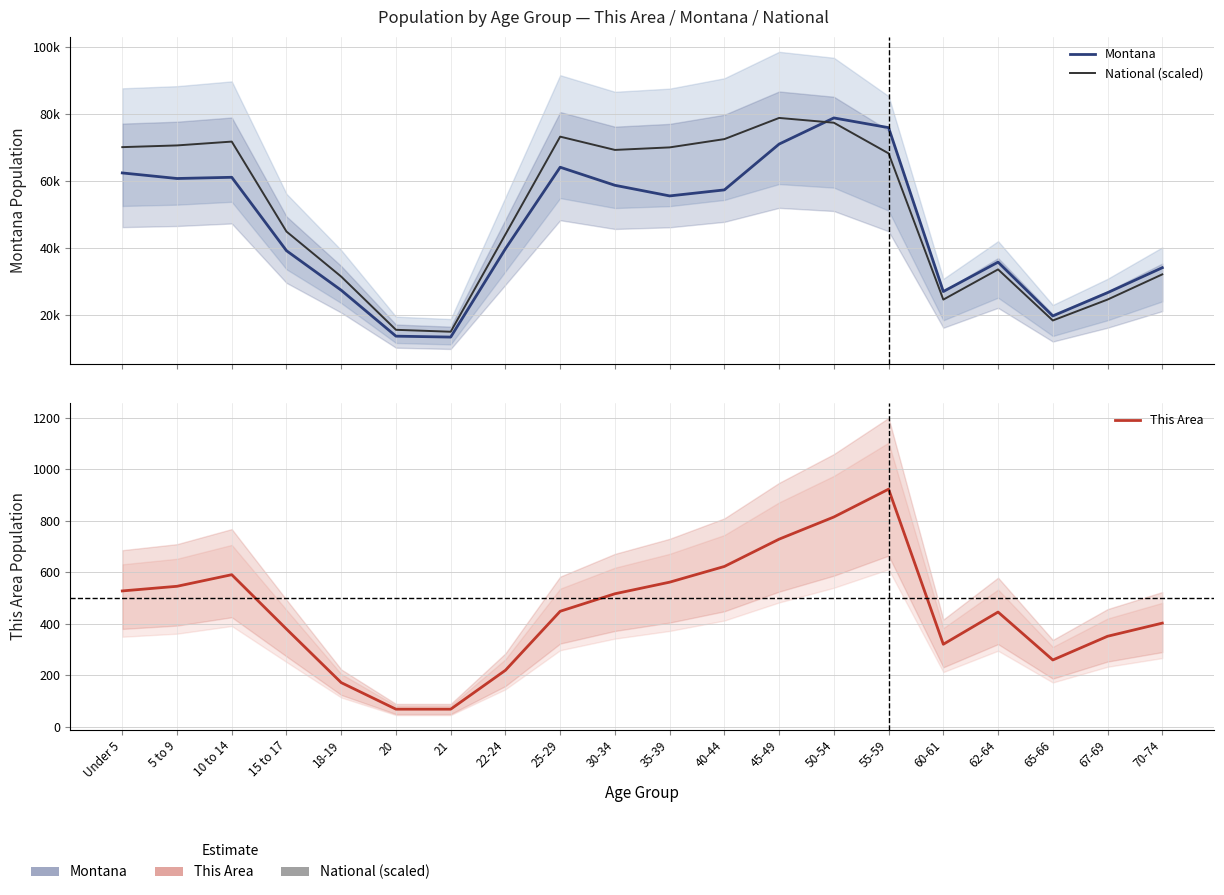

True or false: Montana and This Area intersect in this chart.

False